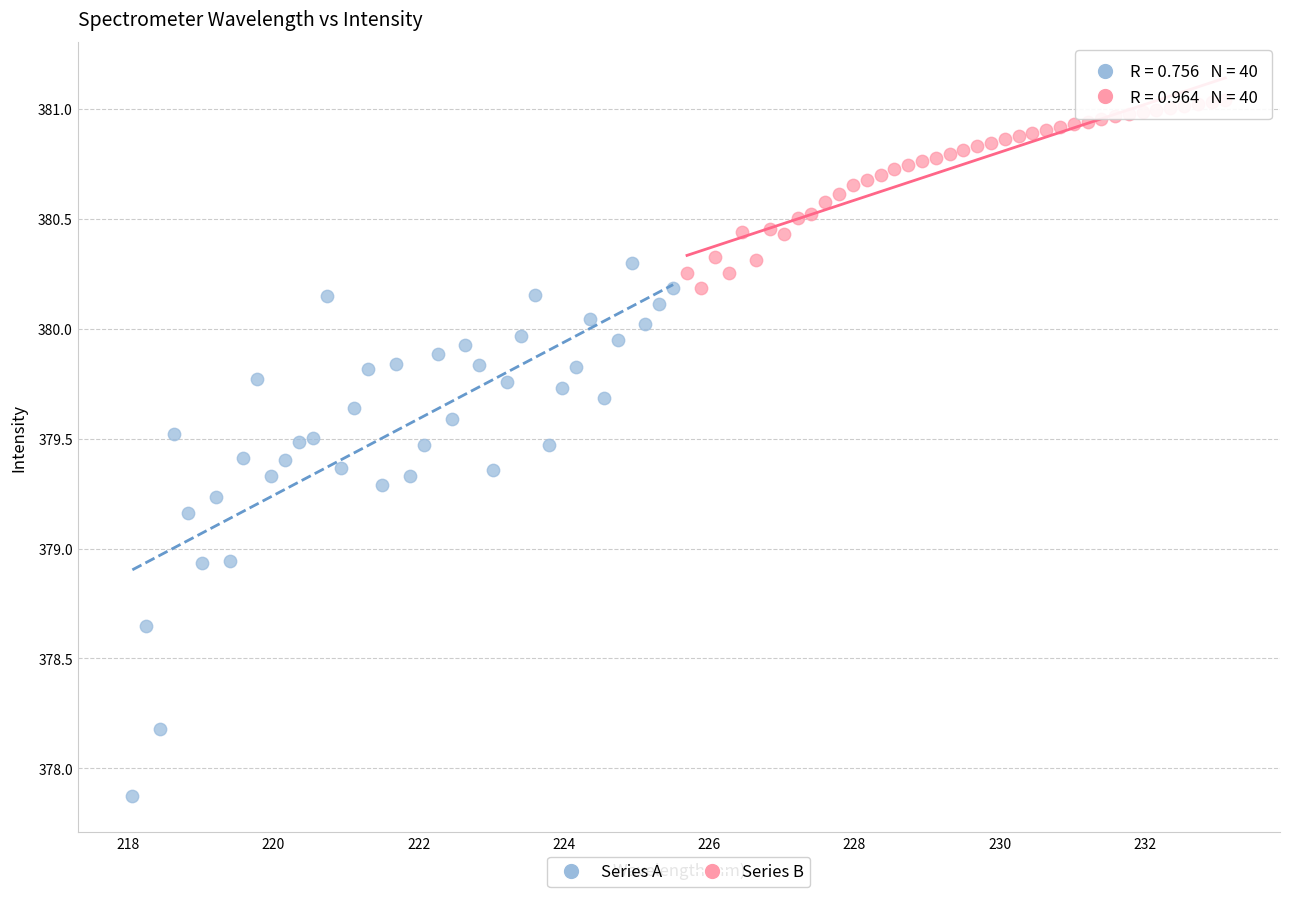

Which series has the largest Y range (max minus min)?

Series A